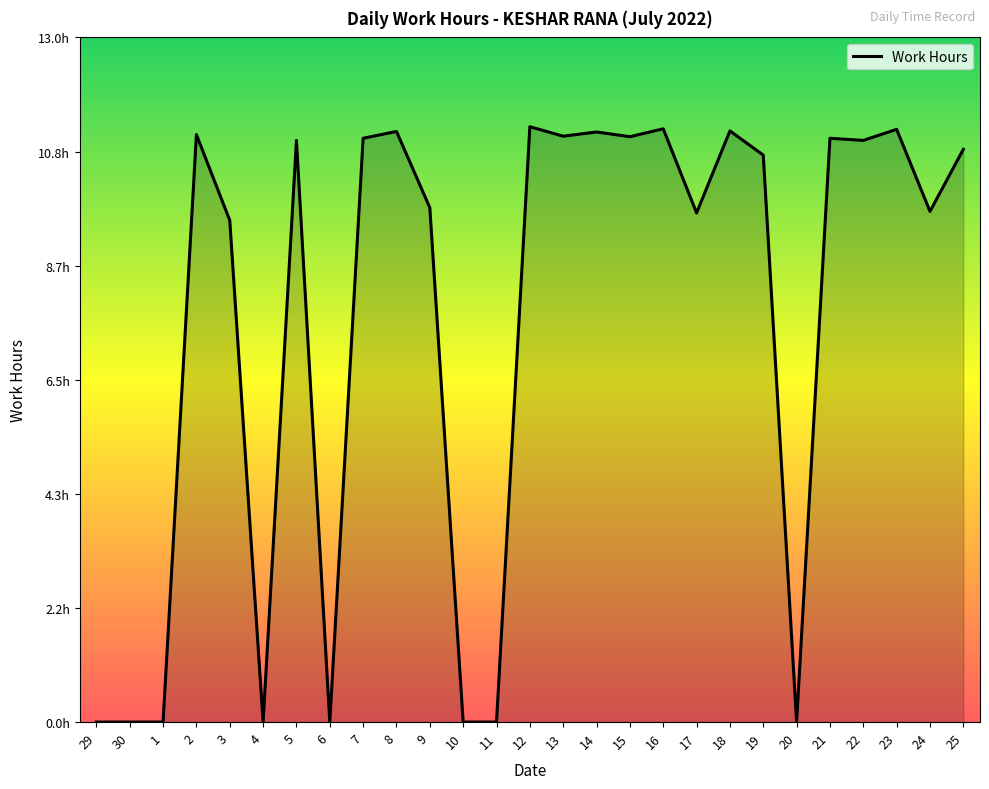

What is the difference between the second highest and second lowest values?

11.3